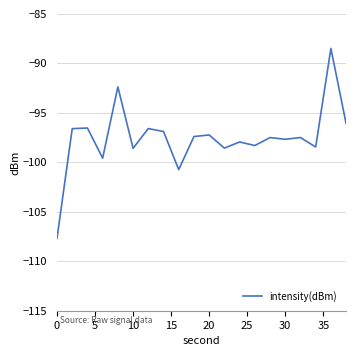

What is the minimum value shown in the chart?

-107.7